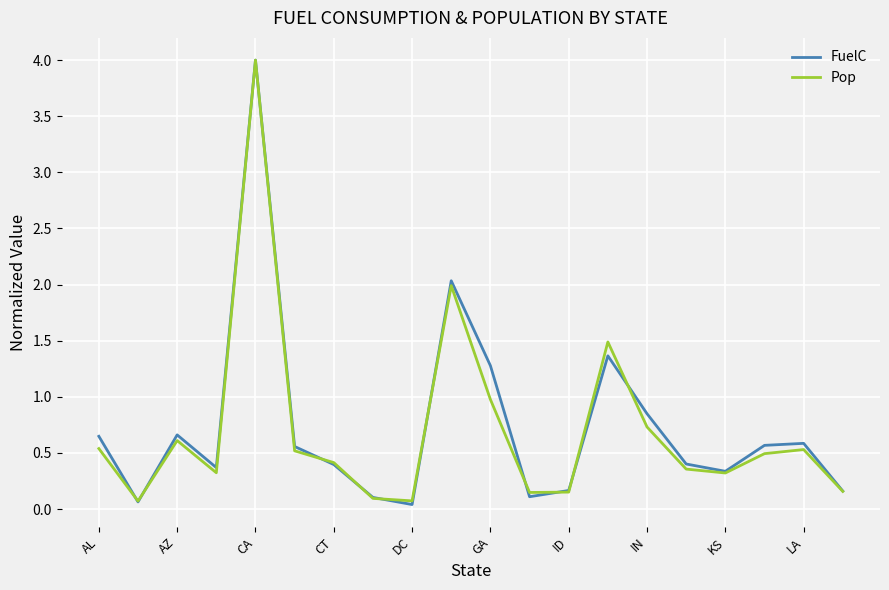

What is the highest value of the FuelC series?

4.0